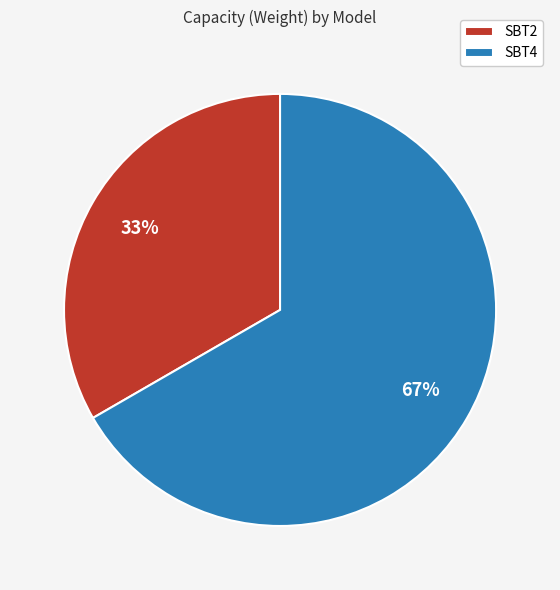

Which slice is the smallest?

SBT2